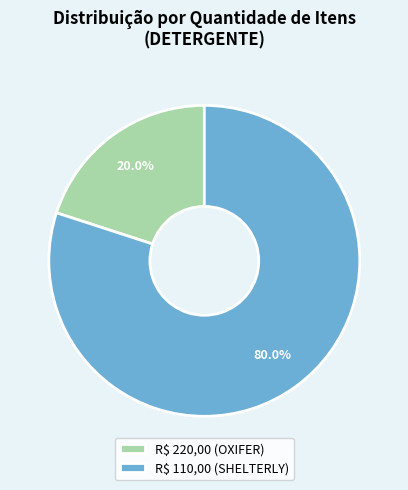

Does R$ 110,00 (SHELTERLY) account for over 50% of the chart?

Yes